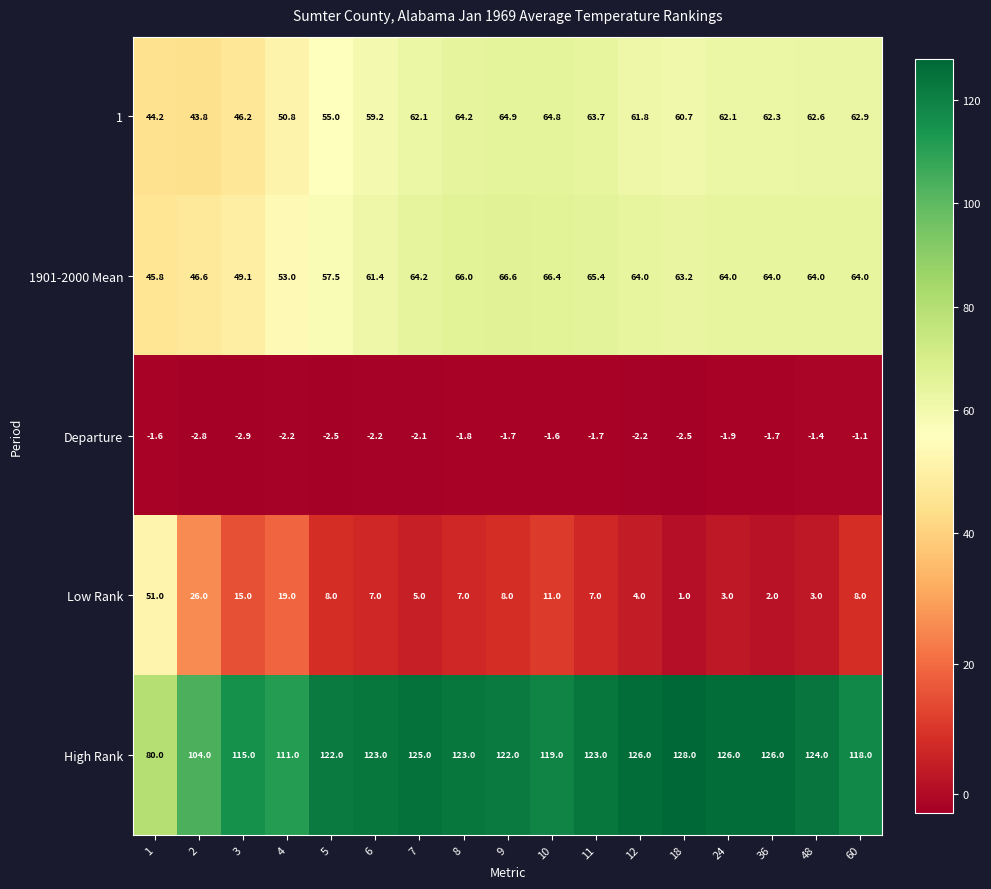

Is it true that Departure equals -2.5 at 18?

True